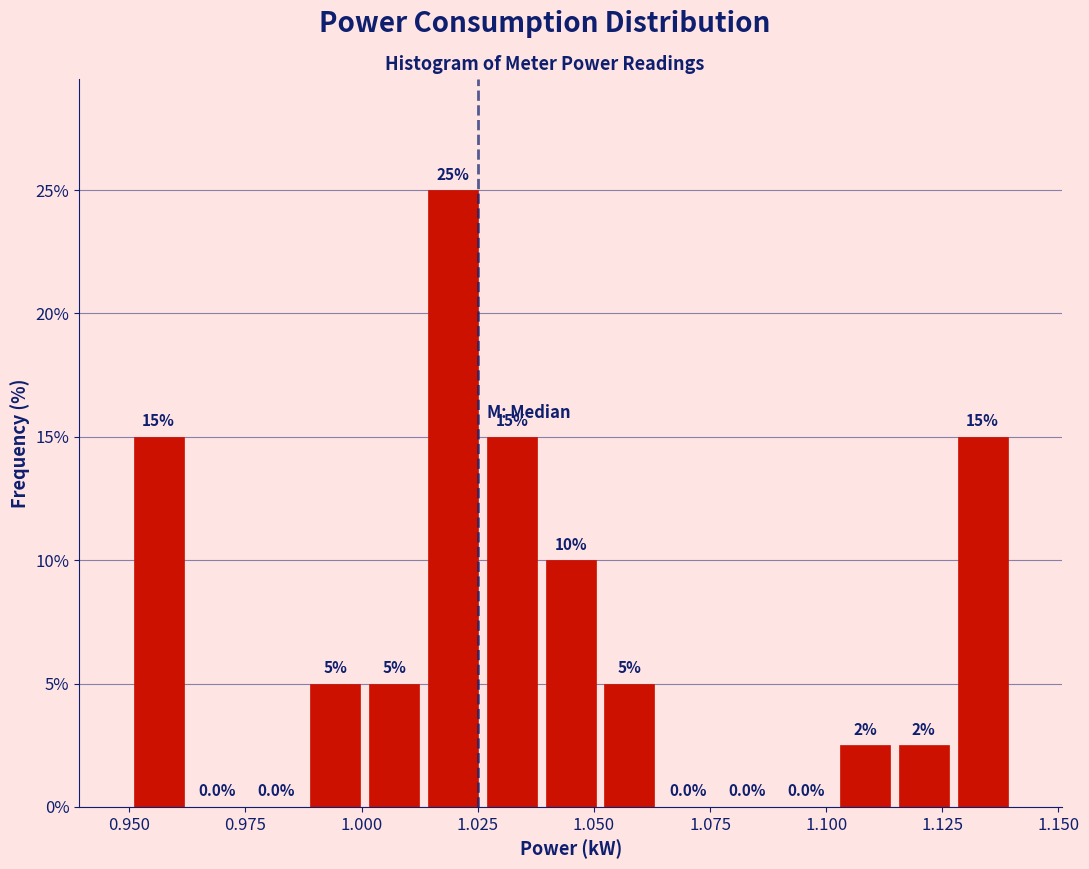

Around what value on the x-axis is the tallest bar? Give the approximate position of its centre, as read against the axis.

1.020